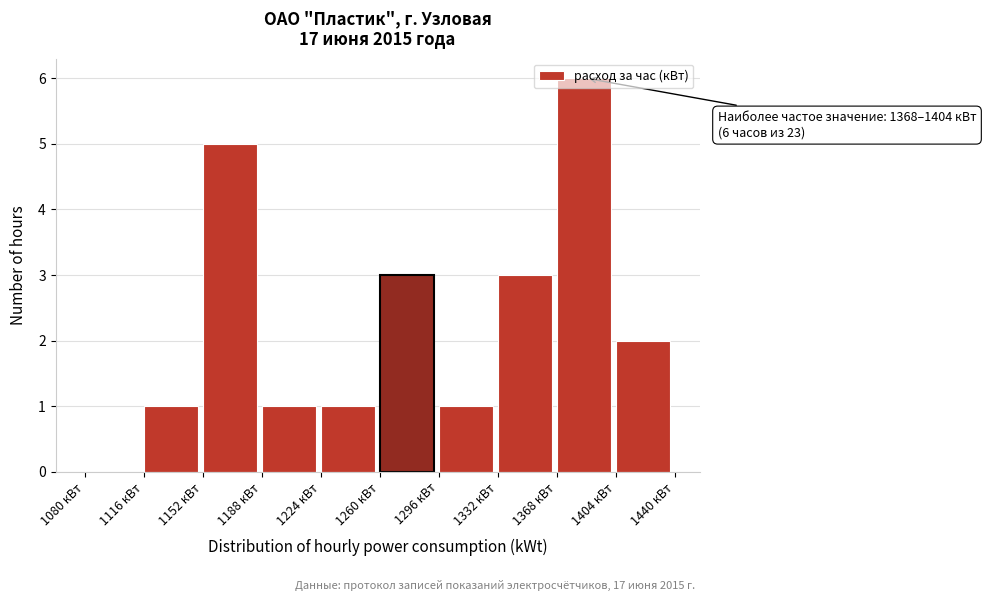

Which range on the x-axis has the tallest bar?

1368 to 1404